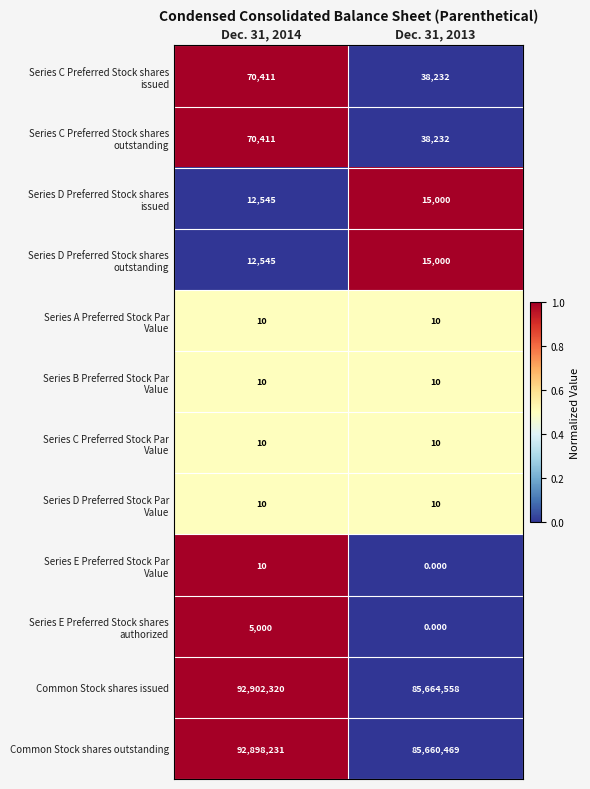

Count the number of categories in the chart.

2